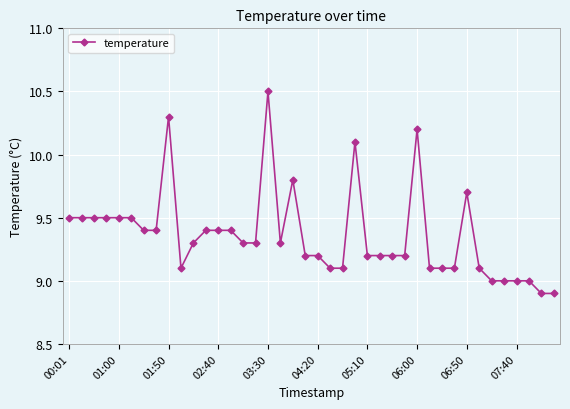

What is the maximum value shown in the chart?

10.5